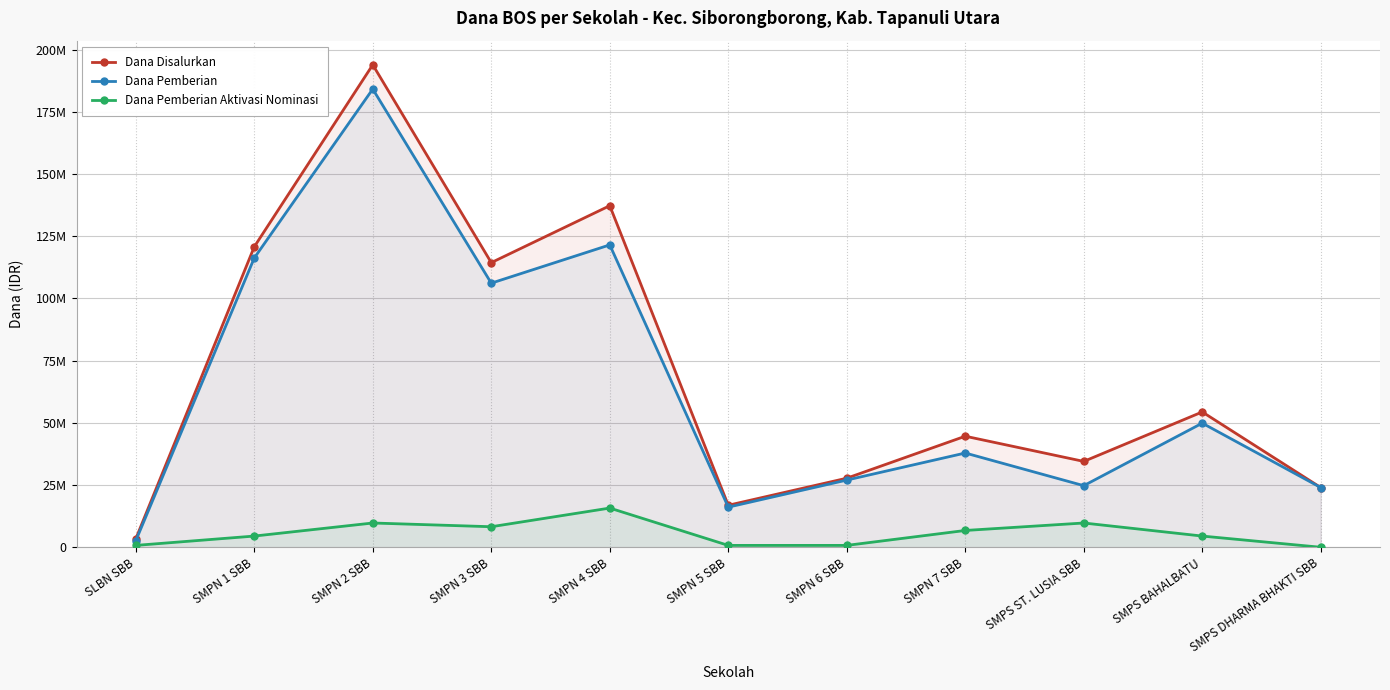

What position from the left is SMPS BAHALBATU?

10